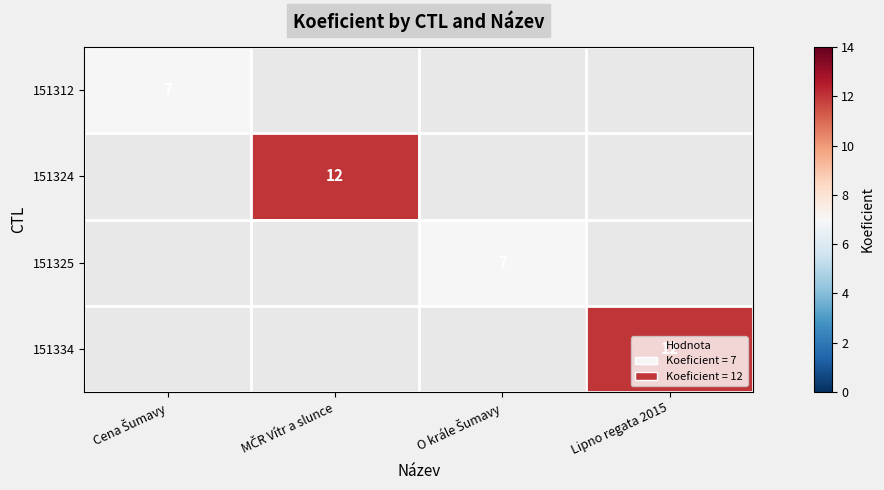

Is the value of 151324 at MČR Vítr a slunce greater than the value of 151325 at Cena Šumavy?

No